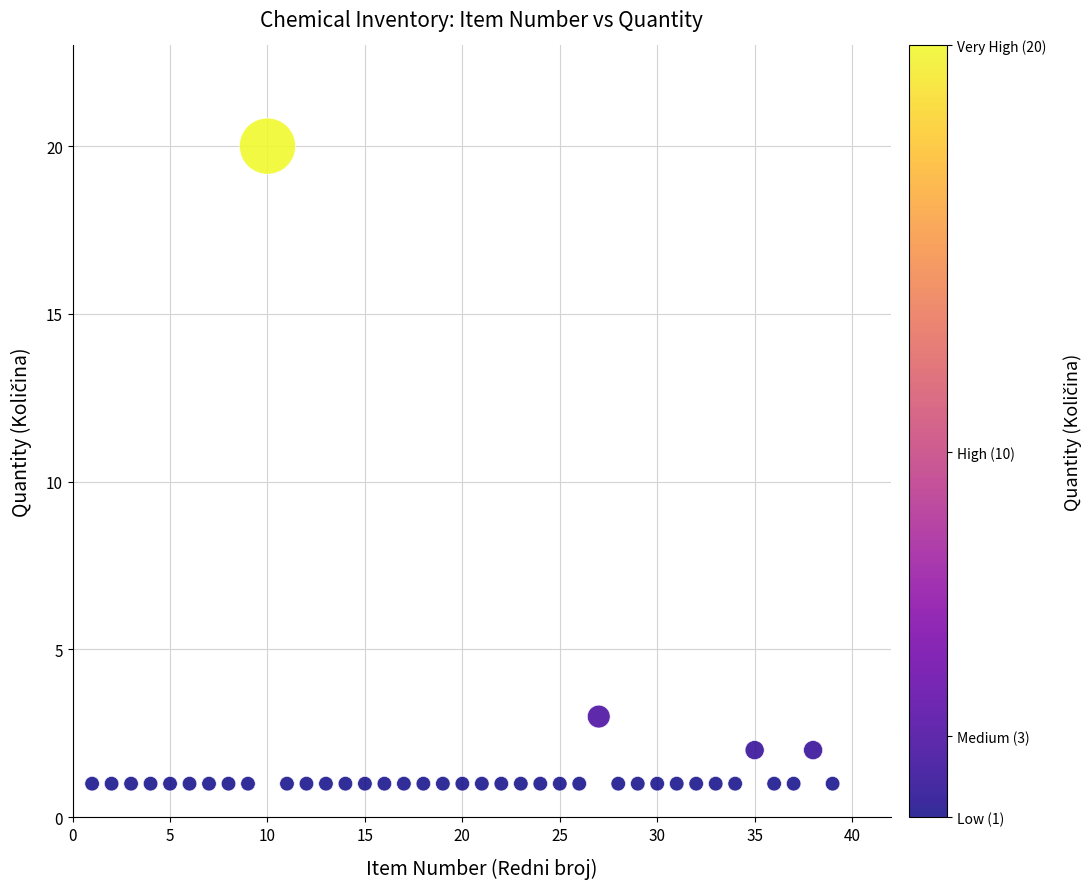

What Y value in the scatter plot is closest to 10?

3